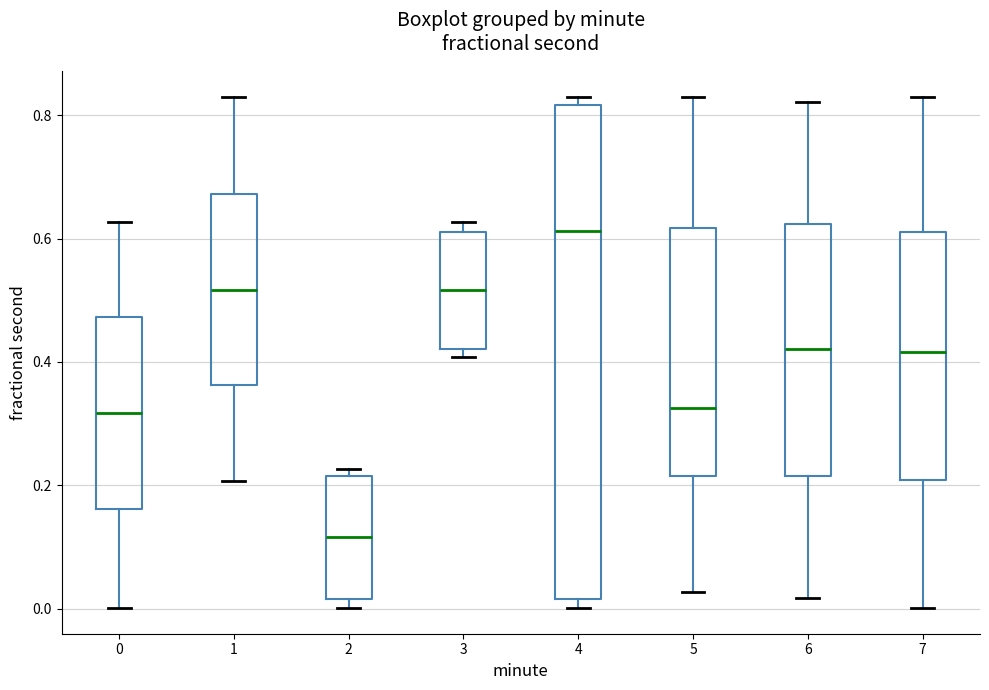

Reading left to right, read every box against the y-axis: the position of its median line, the range the box covers, and the ends of its whiskers. The values are not printed on the chart, so give them approximately, as read against the axis.

0: median 0.32, box 0.16 to 0.48, whiskers 0.00 to 0.62
1: median 0.52, box 0.36 to 0.68, whiskers 0.20 to 0.84
2: median 0.12, box 0.02 to 0.22, whiskers 0.00 to 0.22 (just above the box's upper edge)
3: median 0.52, box 0.42 to 0.62, whiskers 0.40 to 0.62 (just above the box's upper edge)
4: median 0.62, box 0.02 to 0.82, whiskers 0.00 to 0.84
5: median 0.32, box 0.22 to 0.62, whiskers 0.02 to 0.82
6: median 0.42, box 0.22 to 0.62, whiskers 0.02 to 0.82
7: median 0.42, box 0.20 to 0.60, whiskers 0.00 to 0.84